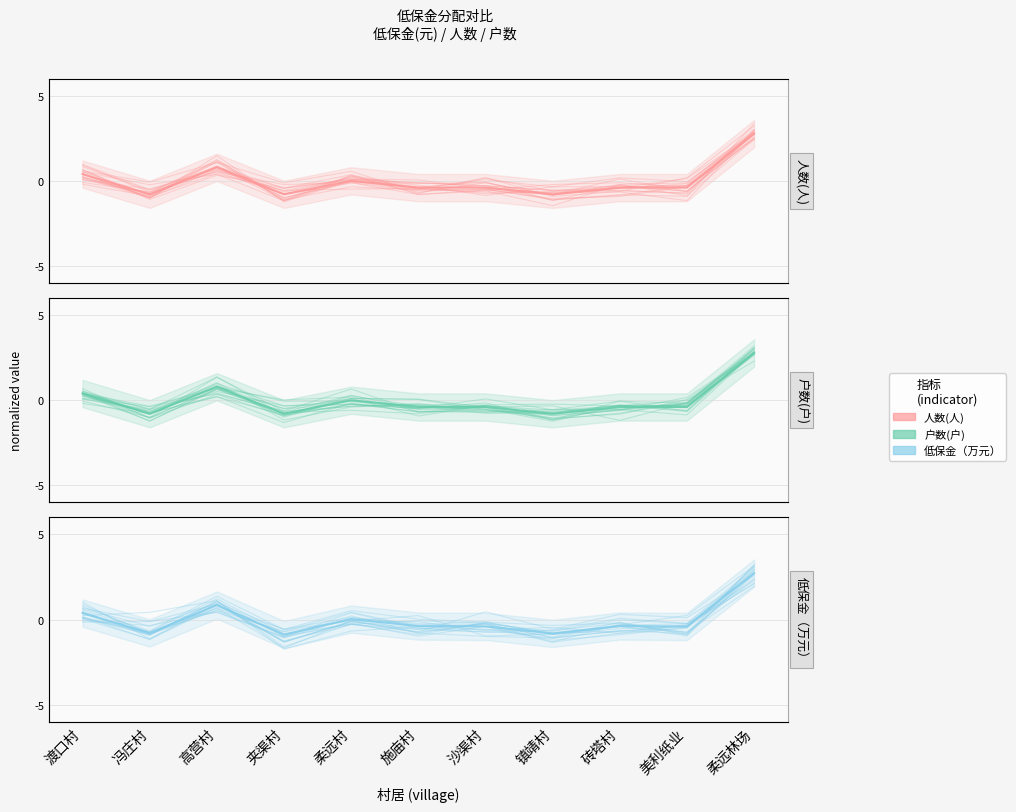

What is the difference between the 低保金（万元） mean values at 夹渠村 and 柔远村?

0.9